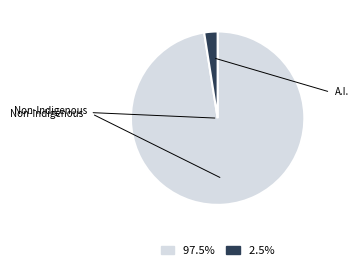

How many segments does this pie chart have?

2